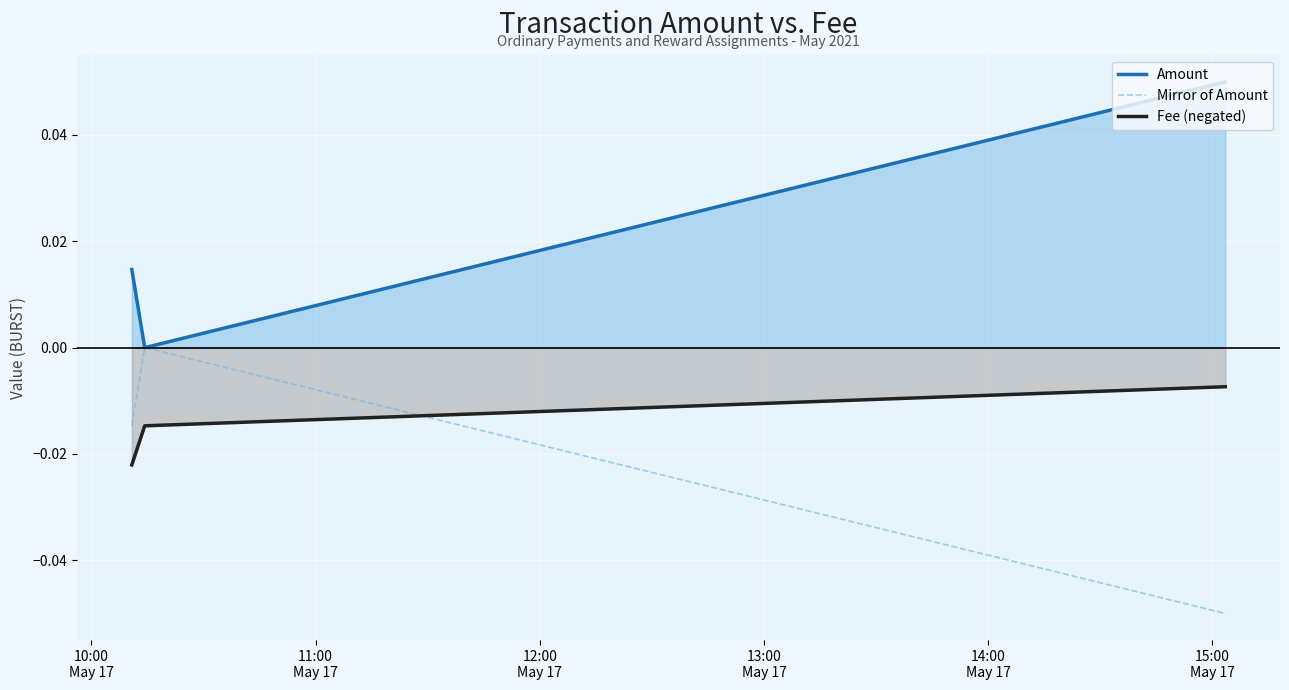

List the series in order of their overall mean, highest first.

Amount, Fee (negated), Mirror of Amount